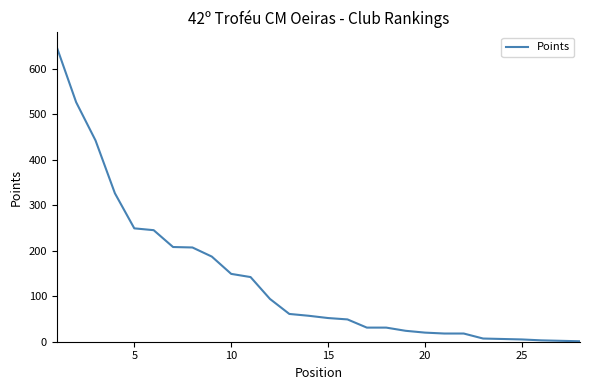

What is the difference between the maximum and minimum values?

646